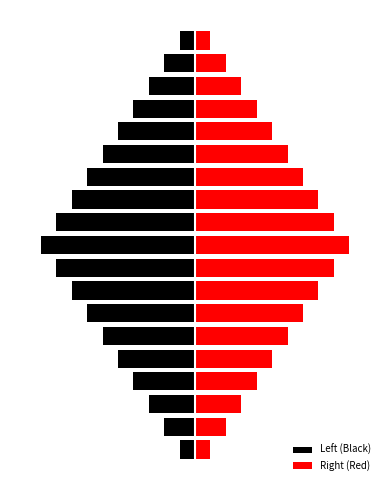

How many values in the Right (Red) series are below 5?

8